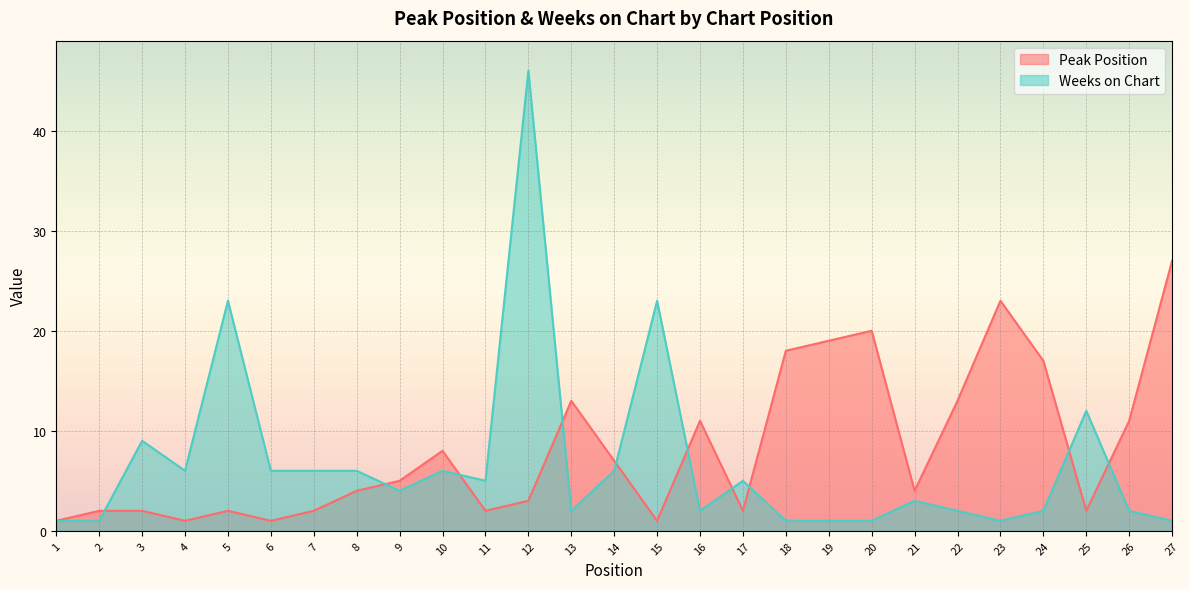

Which series has the widest spread of values?

Weeks on Chart